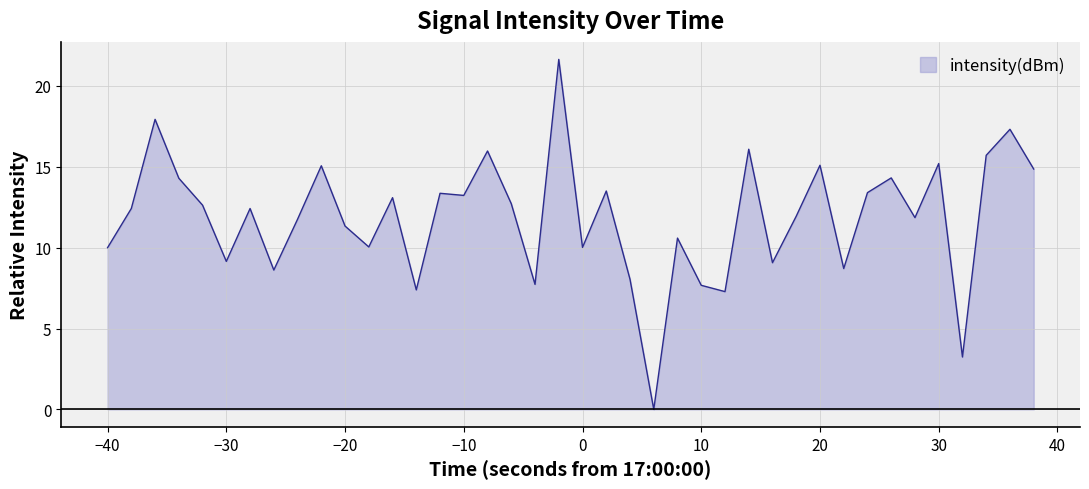

What is the greatest value displayed?

21.6